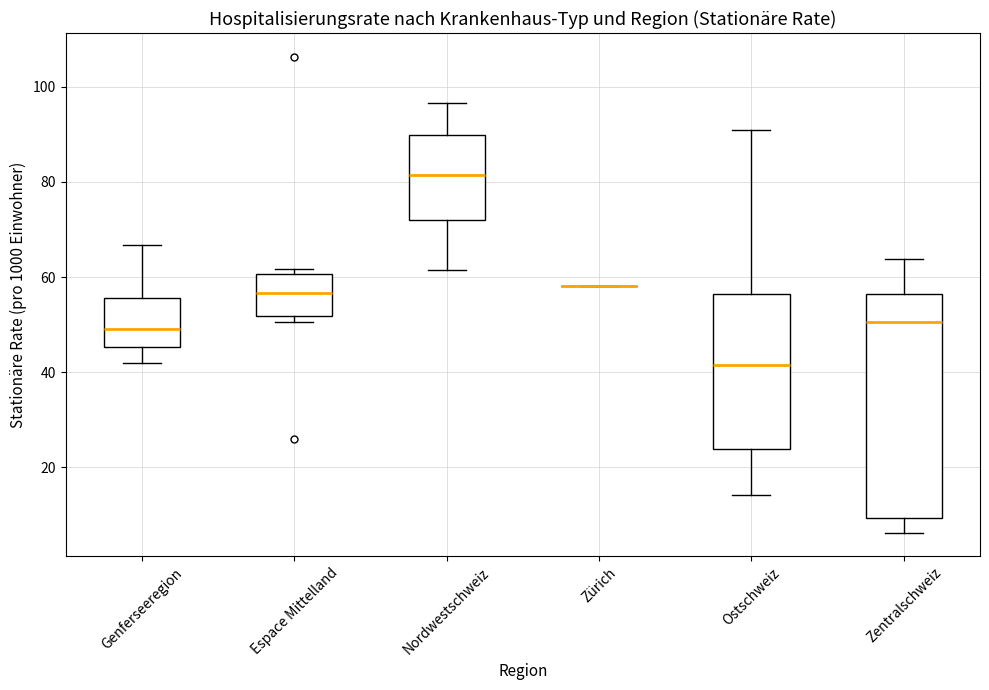

Where is the lower edge of the box for Zentralschweiz on the y-axis? The values are not printed on the chart, so give them approximately, as read against the axis.

10